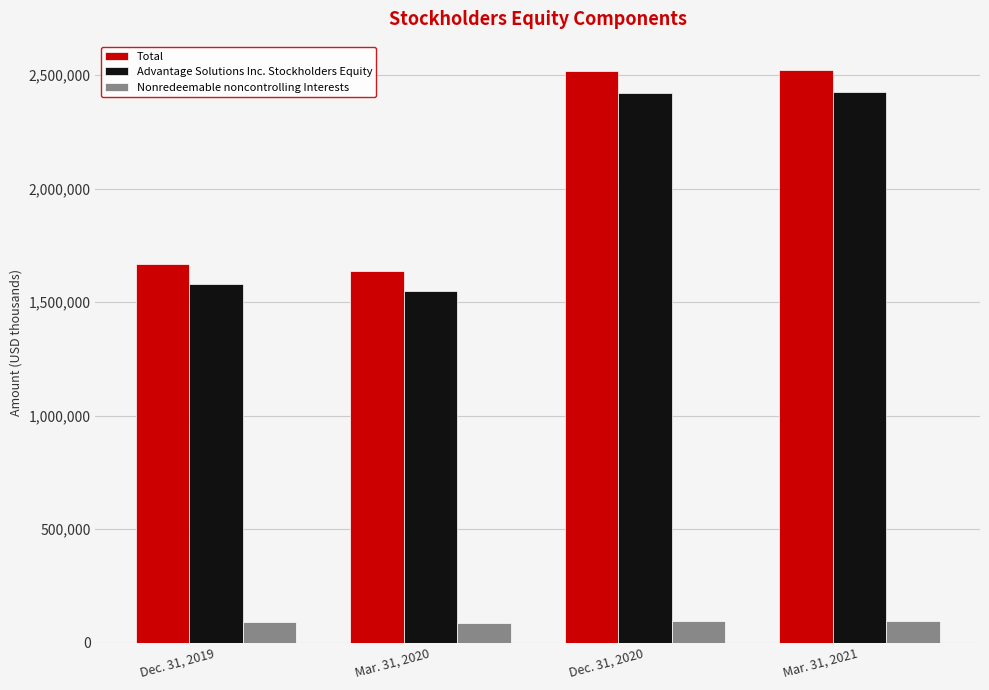

What is the spread (max minus min) of values at Dec. 31, 2020?

2421835